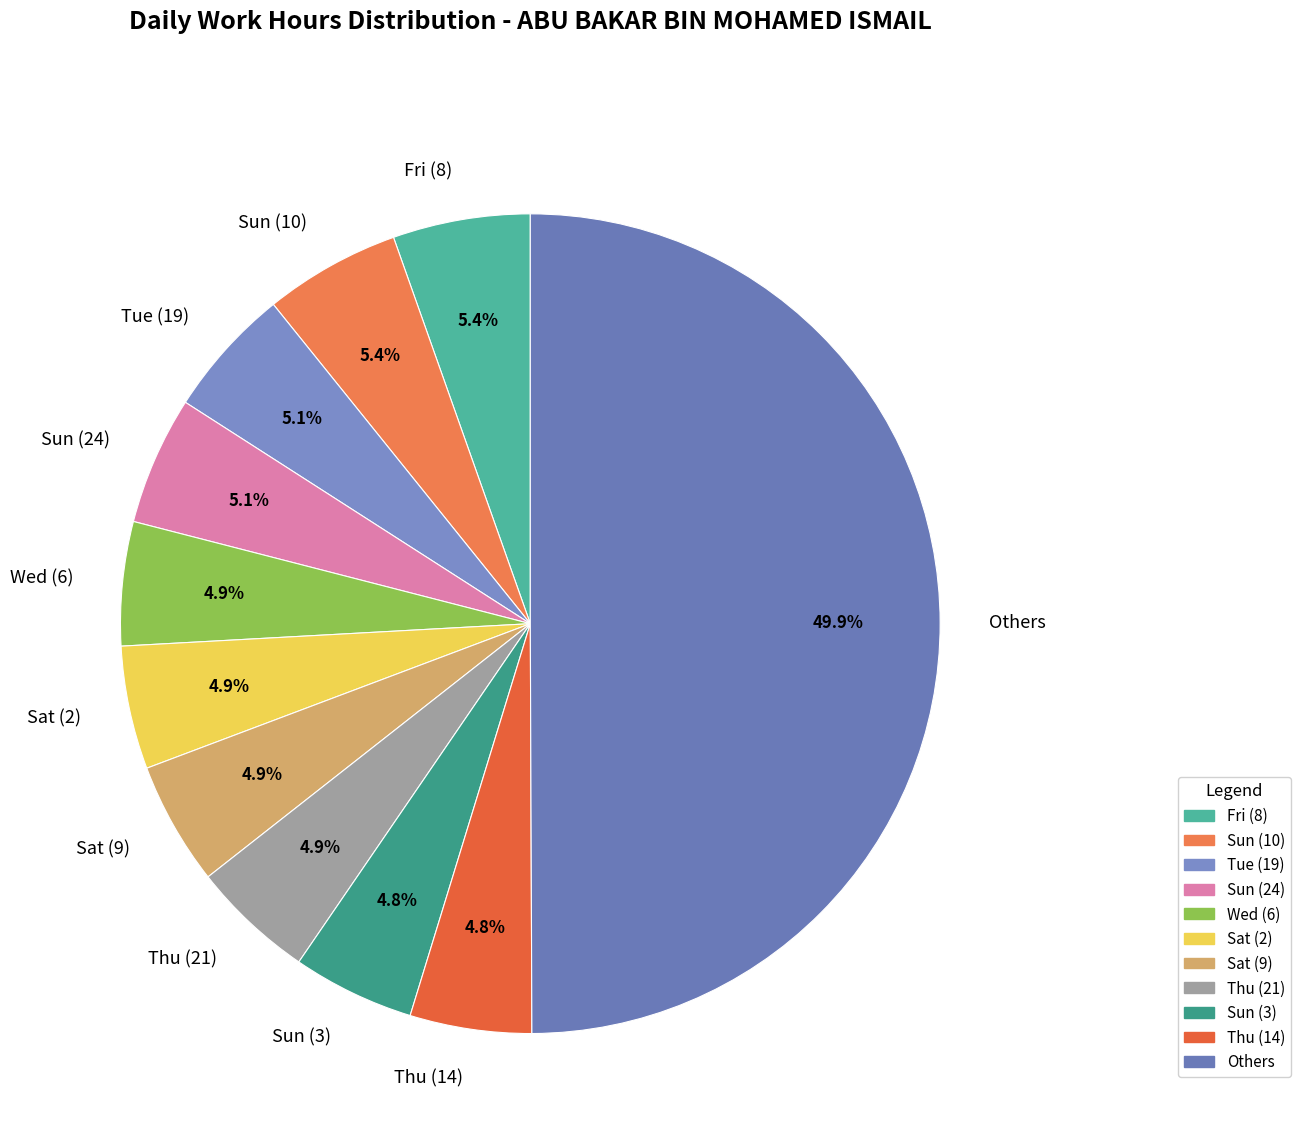

What percentage is NOT represented by Sun (3)?

95.2%